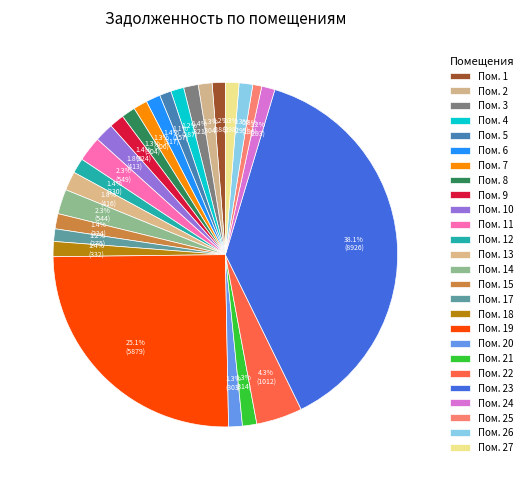

Count the number of slices in the pie.

26